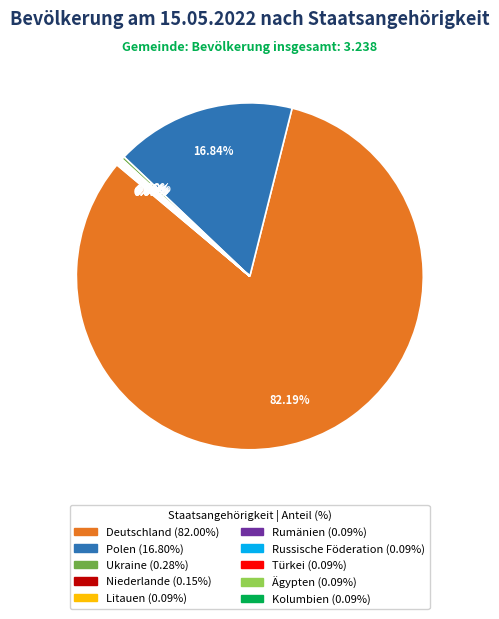

Which slice is the largest?

Deutschland